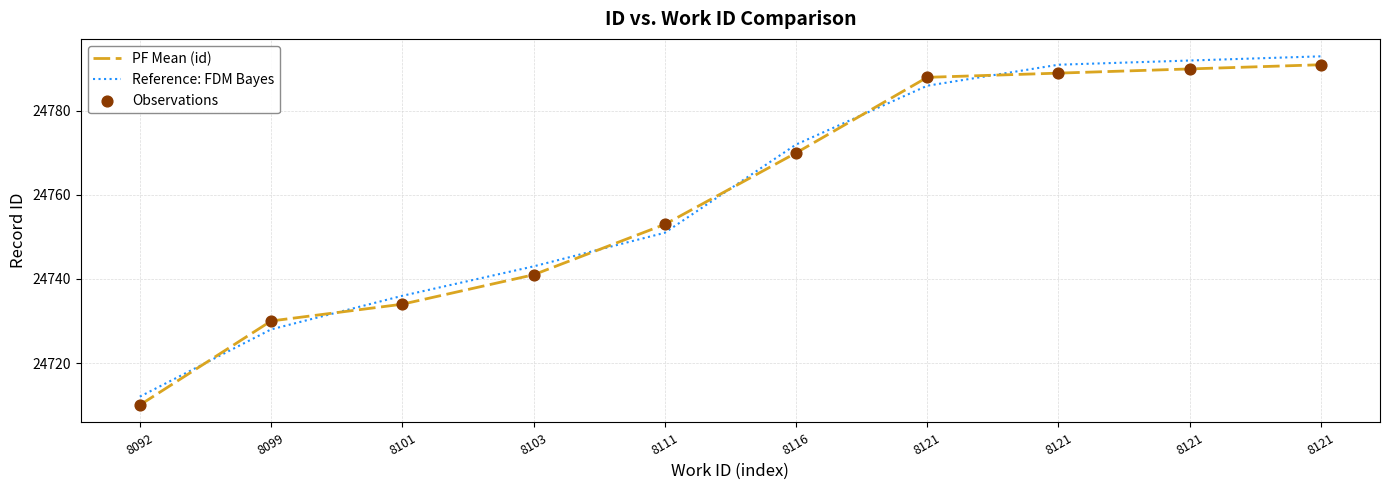

At how many categories does at least one series exceed 24786?

4